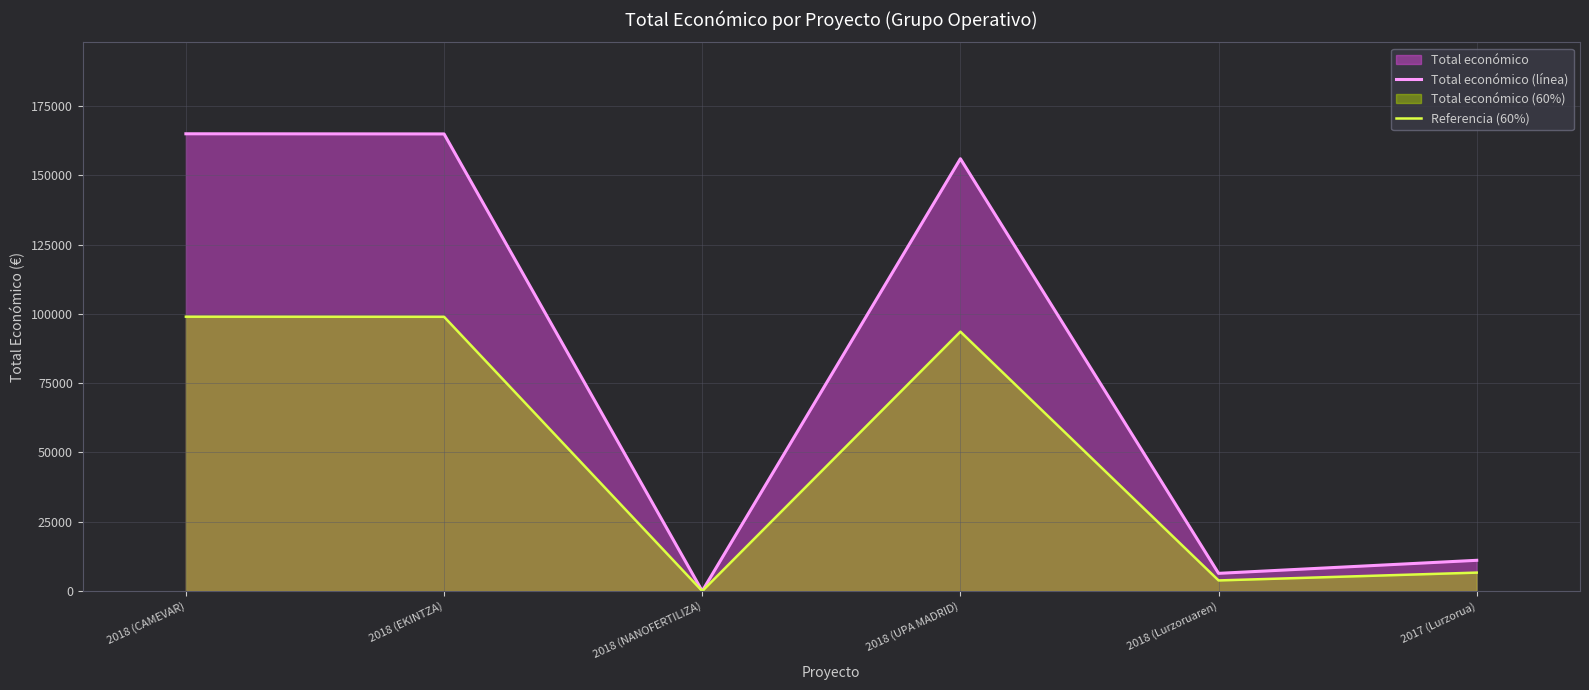

What is the highest value of the Total económico (línea) series?

164980.0